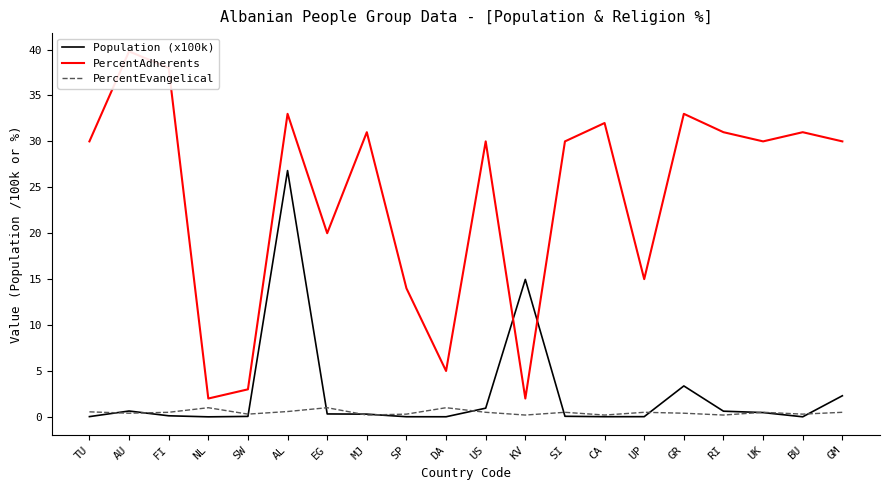

True or false: Population (x100k) has more than 0 points higher than both neighbors.

True